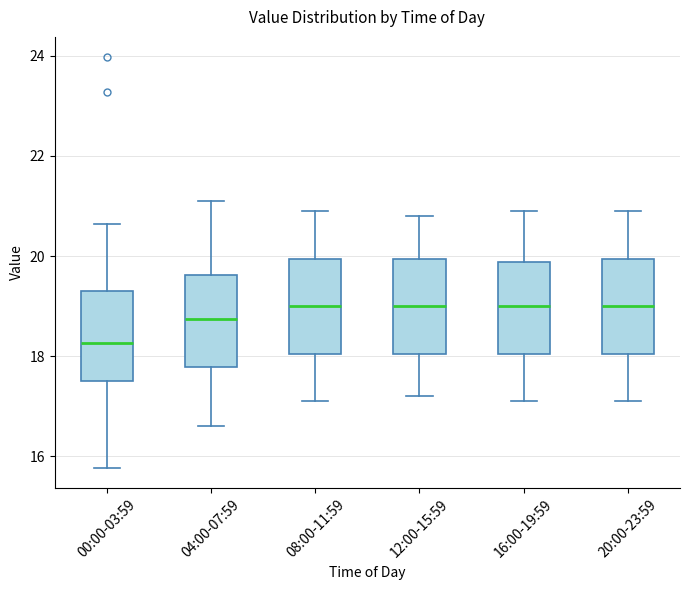

Where does the lower whisker of the box for 20:00-23:59 end on the y-axis? The values are not printed on the chart, so give them approximately, as read against the axis.

17.2